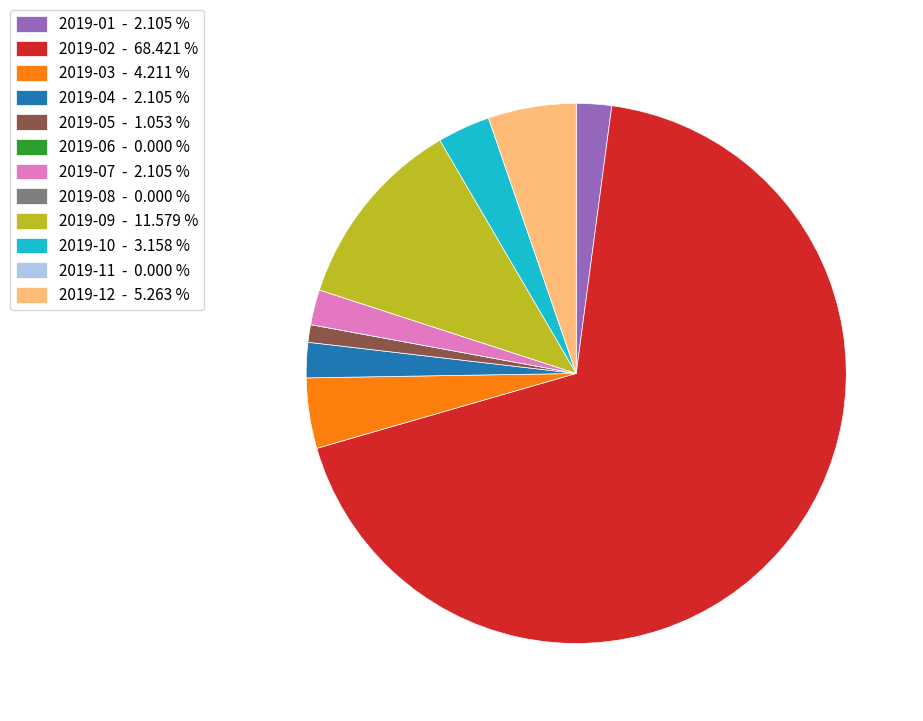

What is the ratio of the value at 2019-05 to the value at 2019-07?

0.5